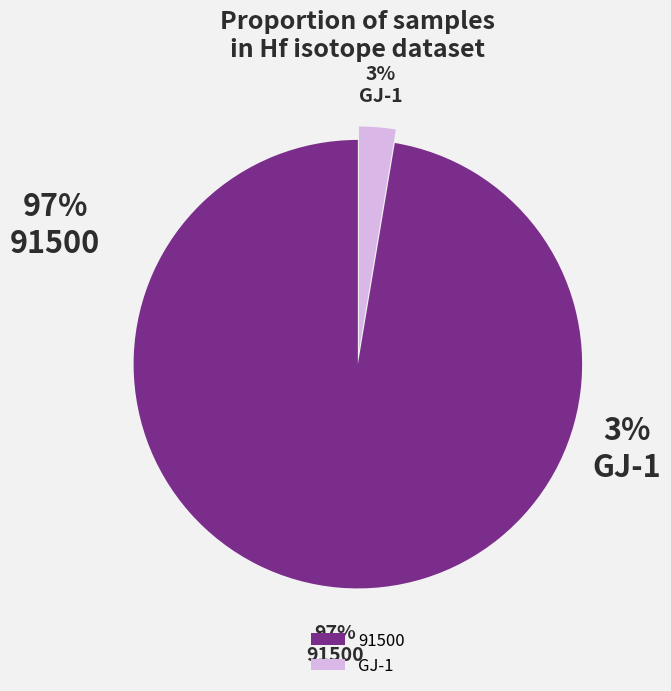

Is there any slice that represents more than half of the pie?

Yes